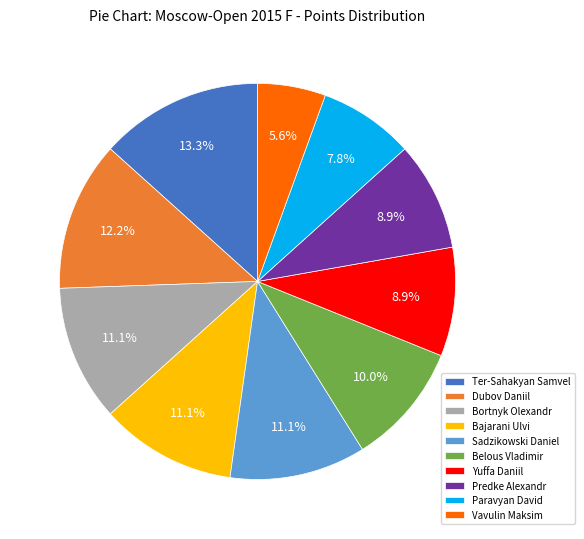

Is Ter-Sahakyan Samvel the majority of the pie?

No